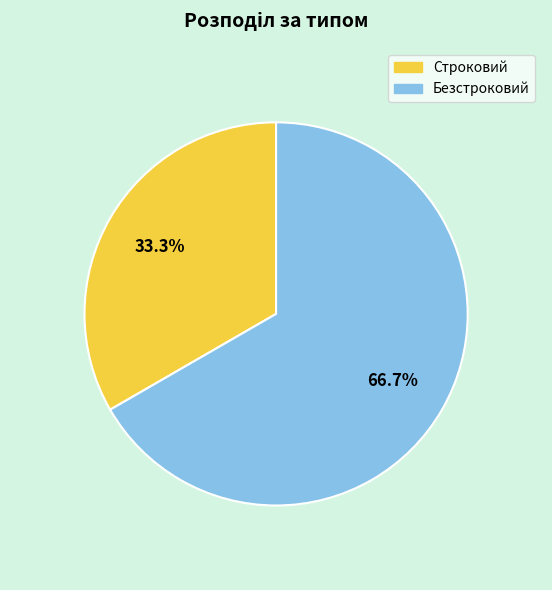

To the nearest percent, what is the combined percentage of Безстроковий and Строковий?

100%